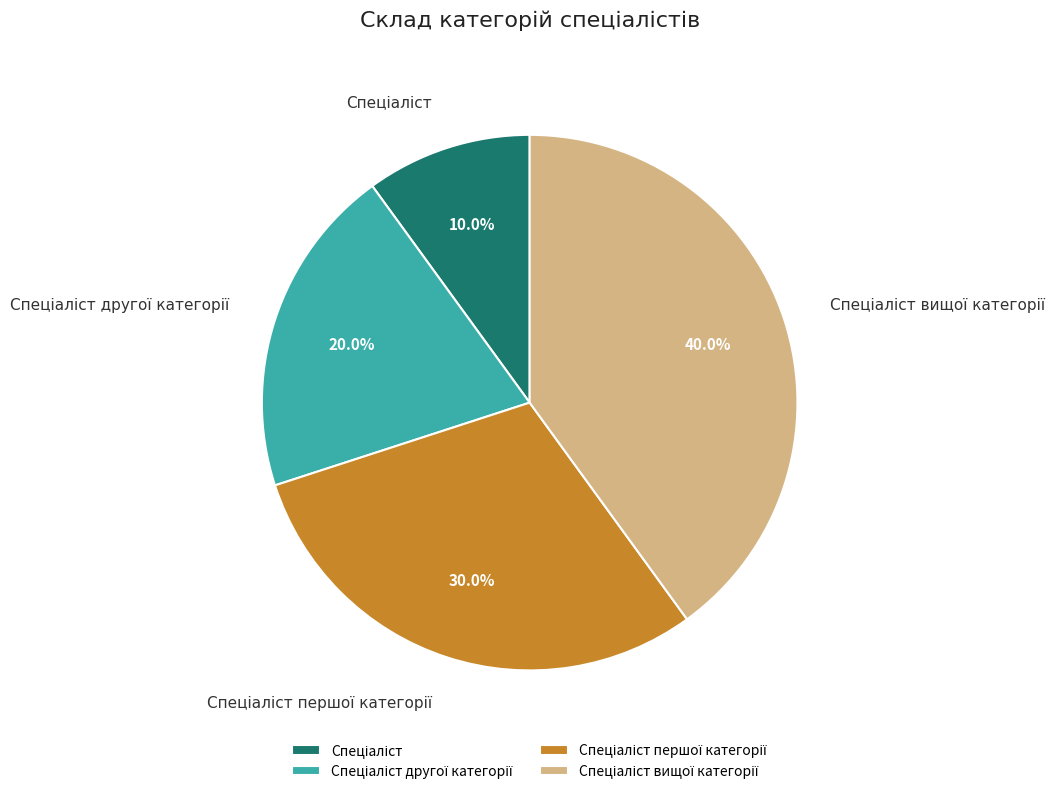

Does any single category account for the majority?

No